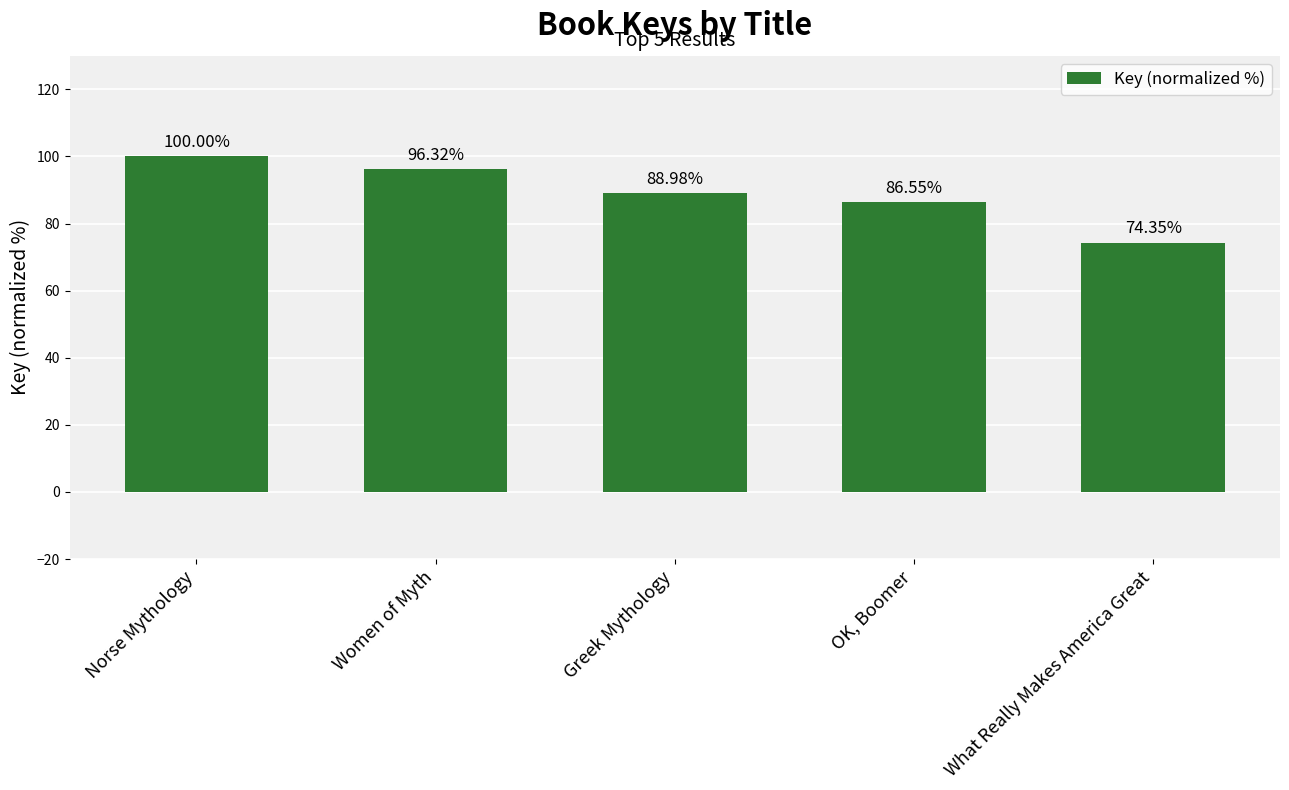

Where is the data nearest to the value 87?

OK, Boomer